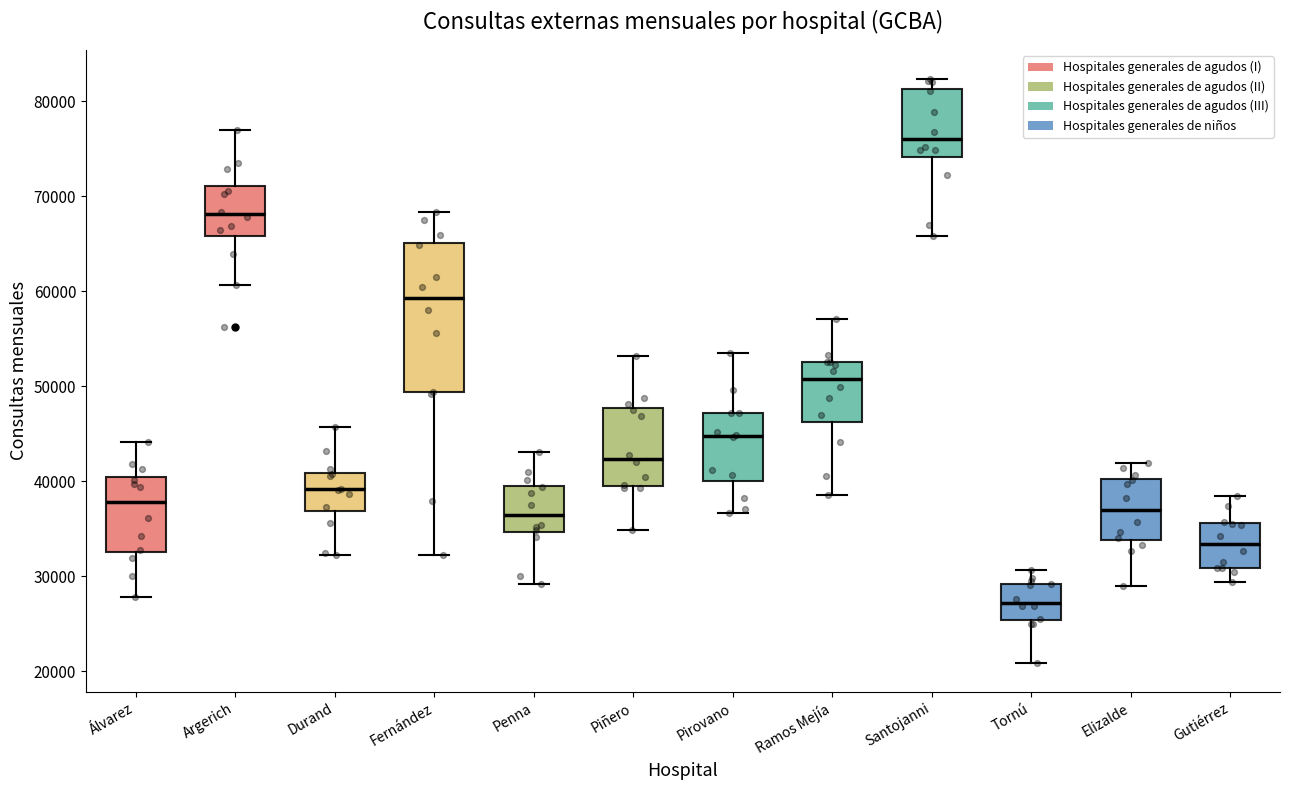

Which box has the lowest median line?

Tornú